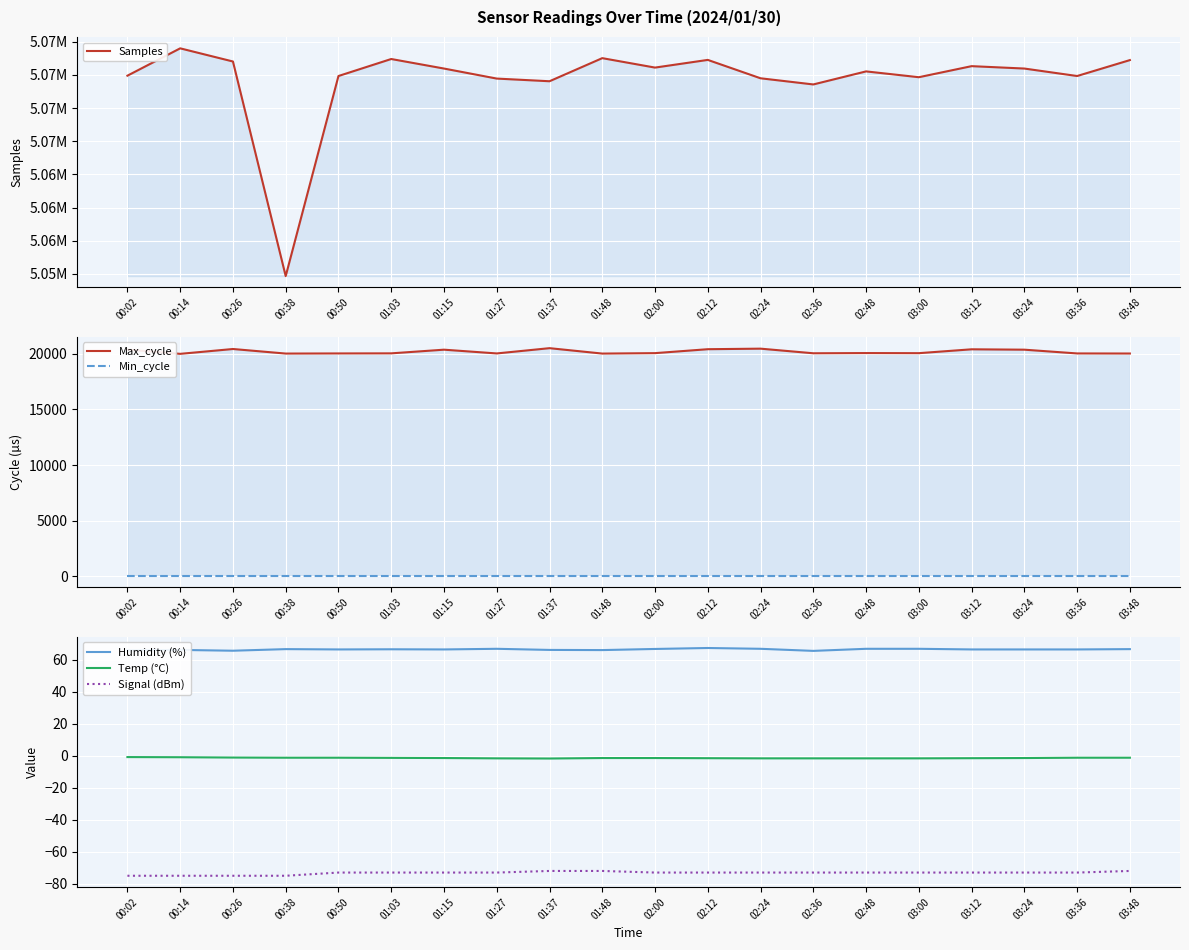

What is the difference between the highest and lowest values at 02:00?

5070620.0